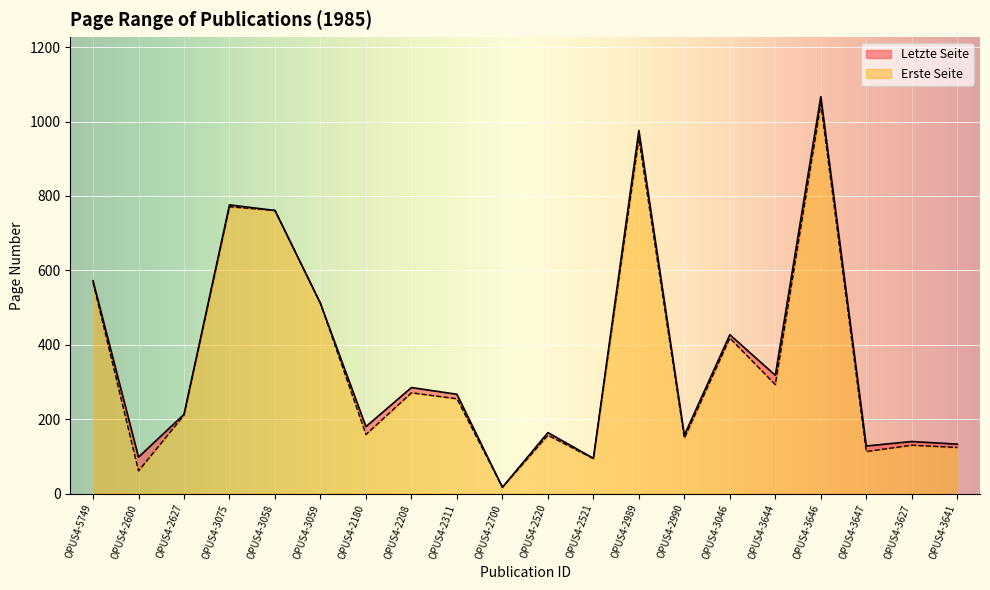

What are all the series names shown in the legend?

Letzte Seite, Erste Seite